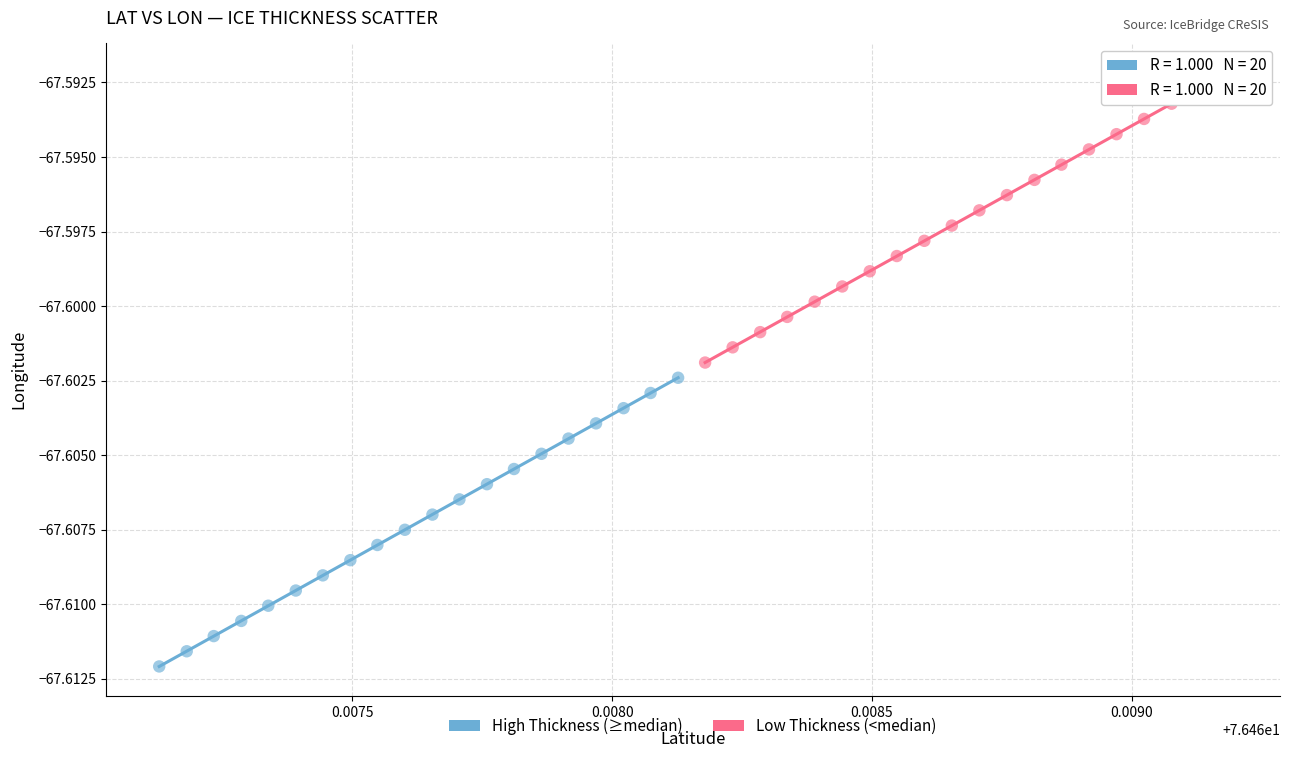

Which series contains the highest Y value?

Low Thickness (<median)